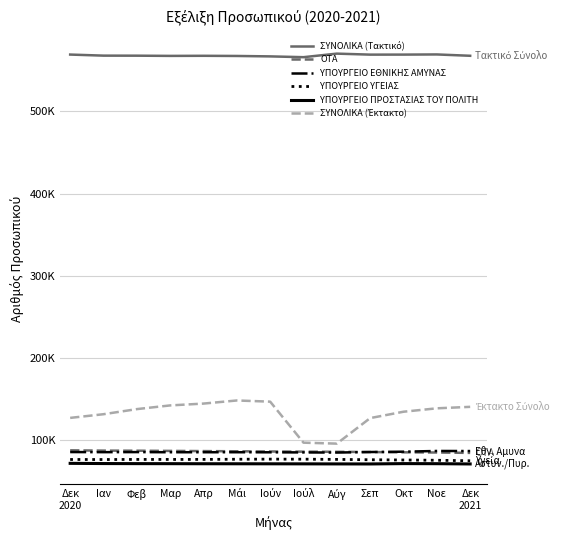

Is this an area chart (filled region under the line)?

No